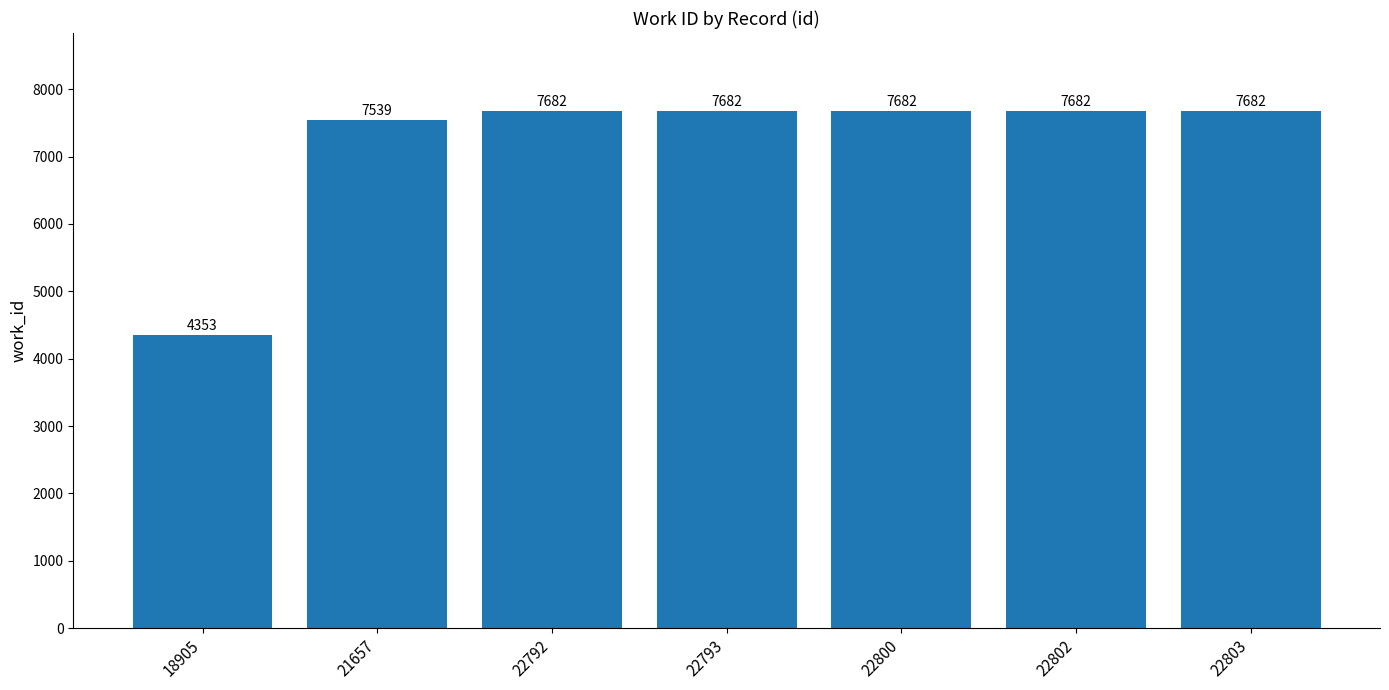

What is the smallest value displayed?

4353